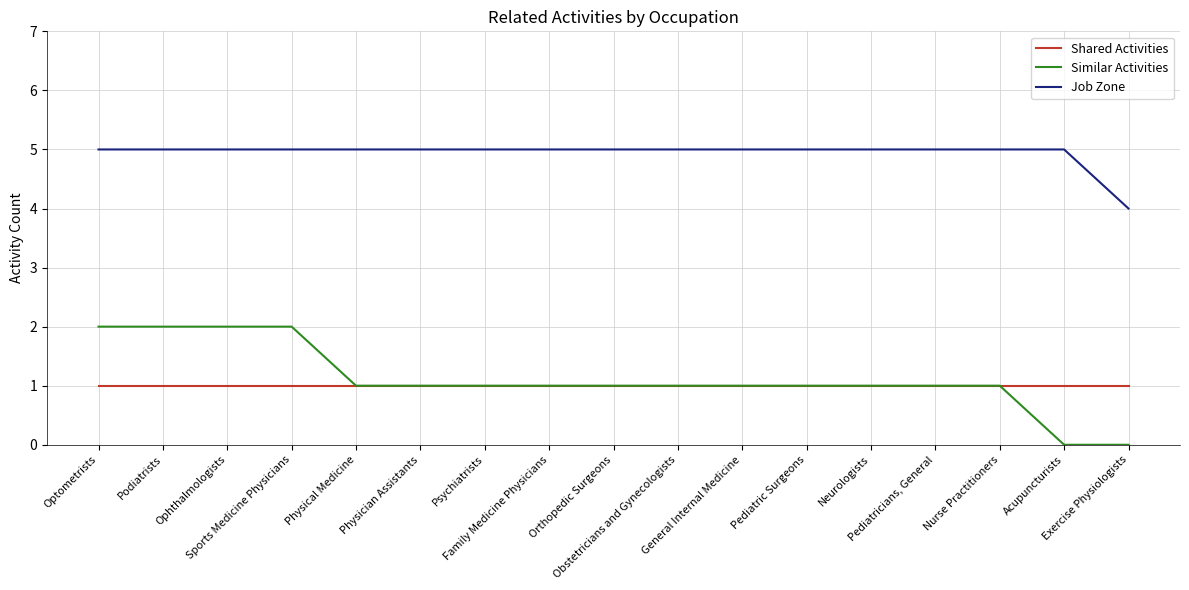

Is this an area chart (filled region under the line)?

No